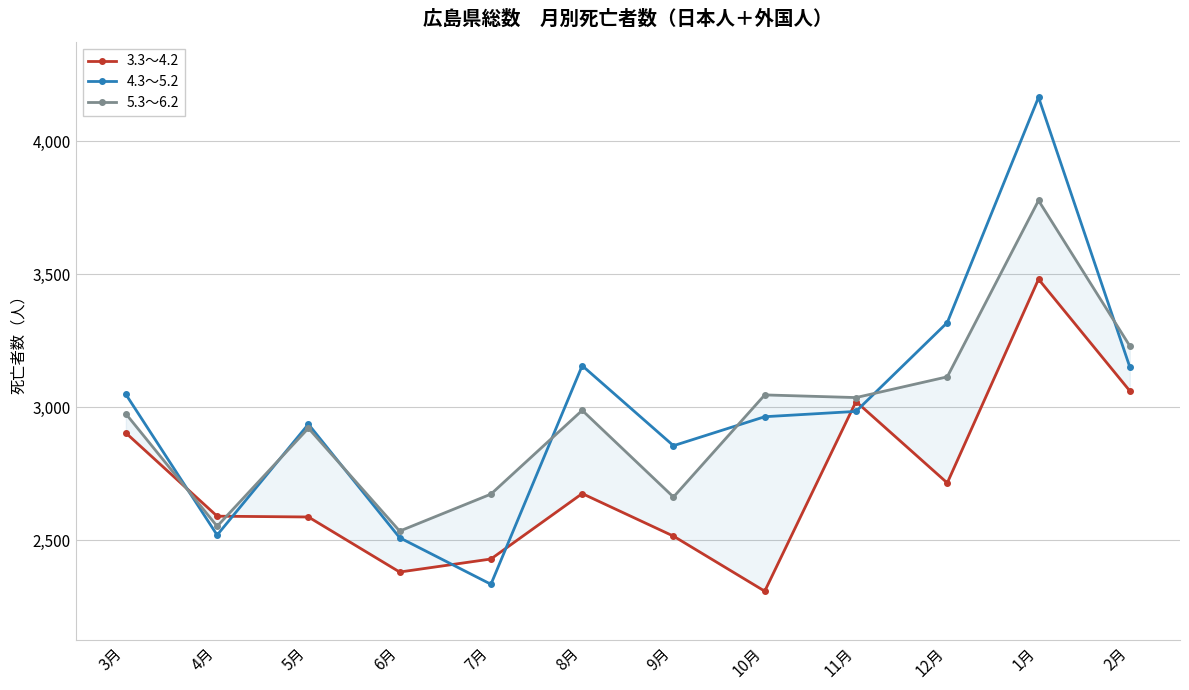

Which category has the lowest value in the 3.3～4.2 series?

10月